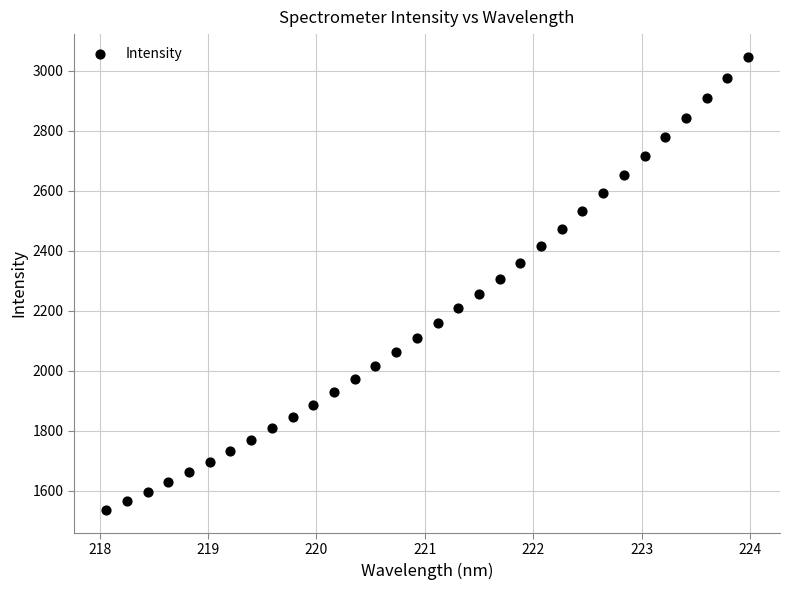

What is the range of Y values (max minus min)?

1511.9